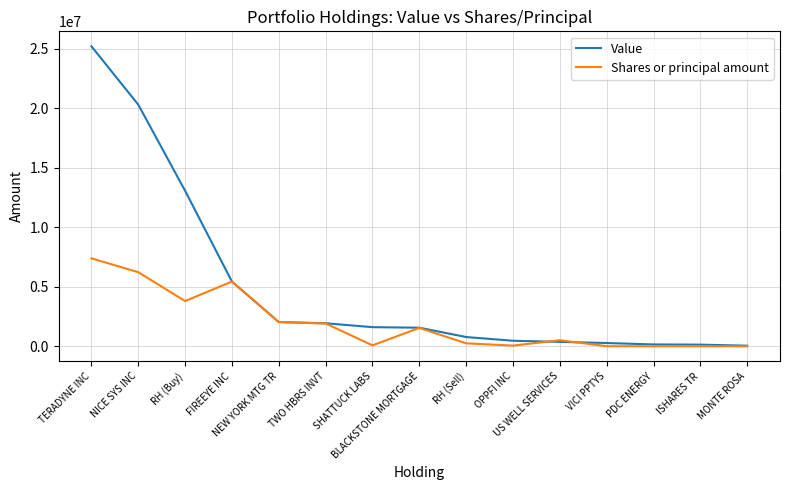

List the series in order of their overall mean, lowest first.

Shares or principal amount, Value